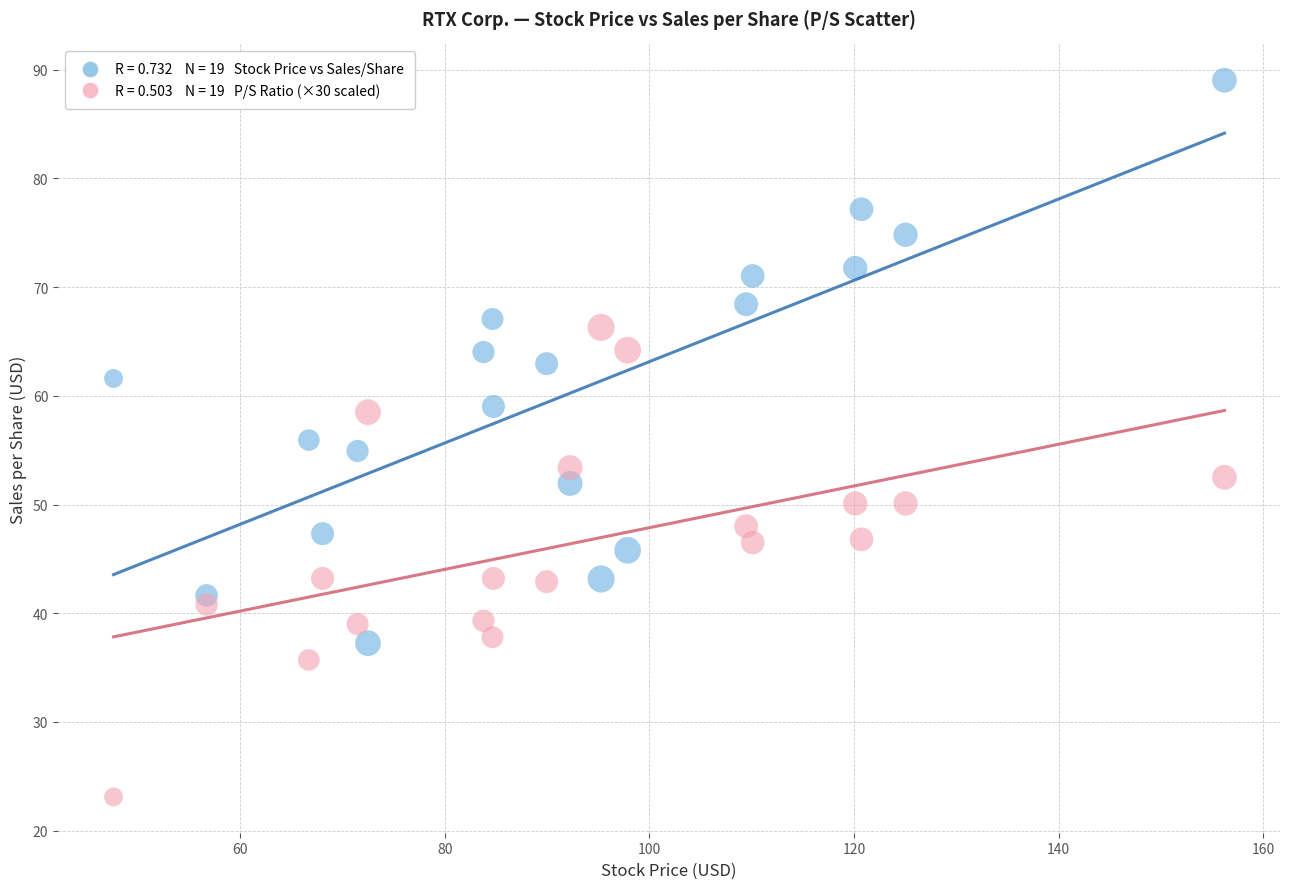

Across all data points, what is the range of X values (max minus min)?

108.6